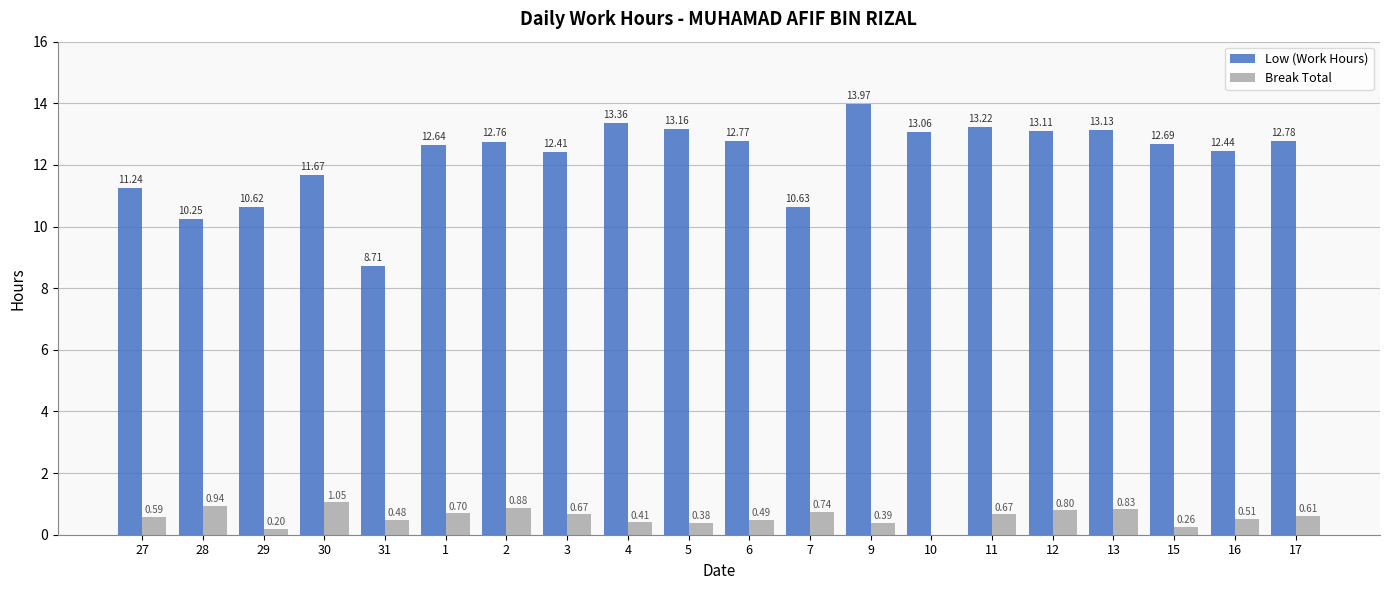

At which category is the sum across all series the highest?

9